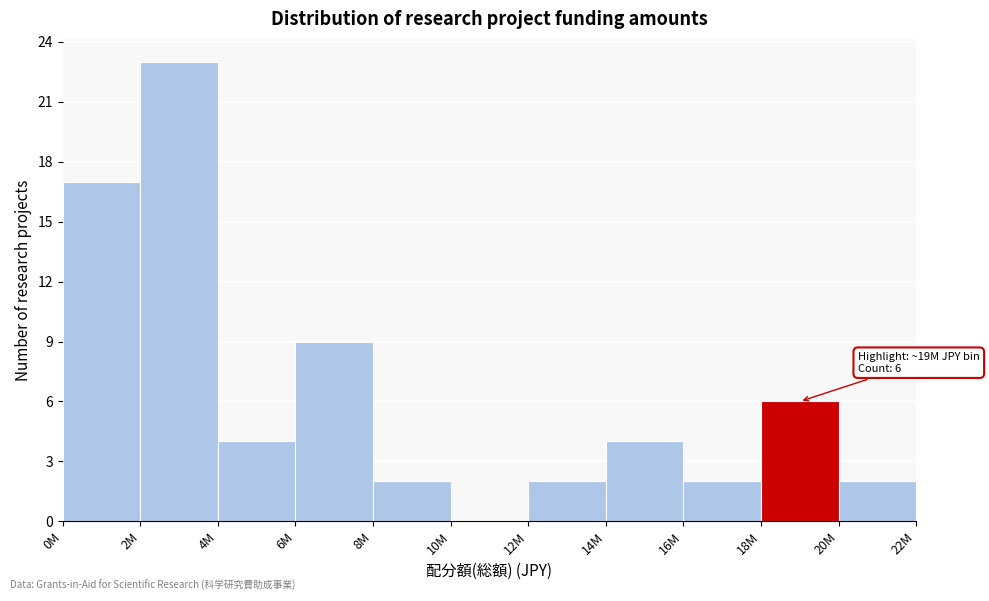

Reading left to right, transcribe all the data shown in this chart.

0M=17	2M=23	4M=4	6M=9	8M=2	10M=0	12M=2	14M=4	16M=2	18M=6	20M=2